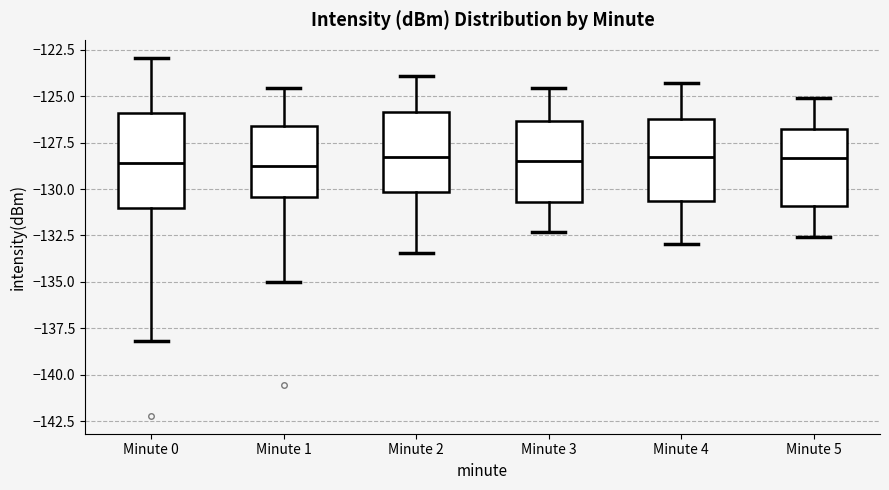

Where does the lower whisker of the box for Minute 3 end on the y-axis? The values are not printed on the chart, so give them approximately, as read against the axis.

-132.5